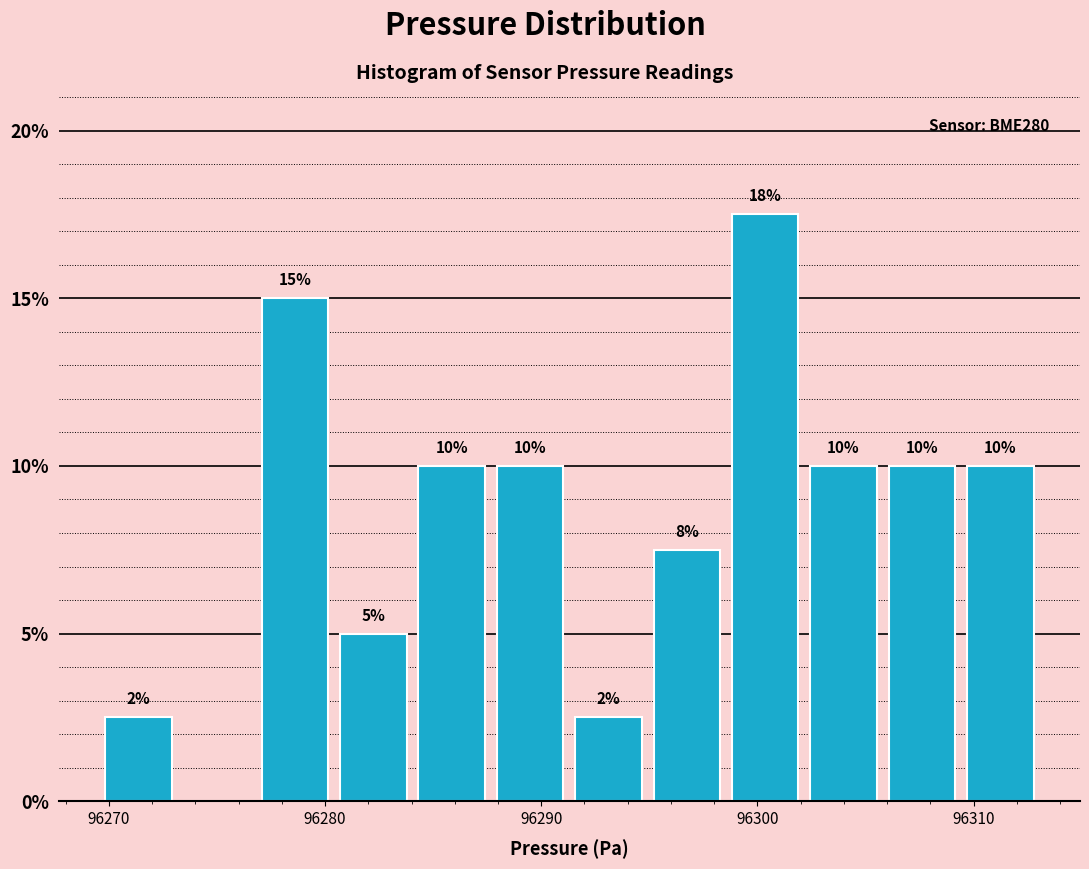

Around what value on the x-axis is the tallest bar? Give the approximate position of its centre, as read against the axis.

96300